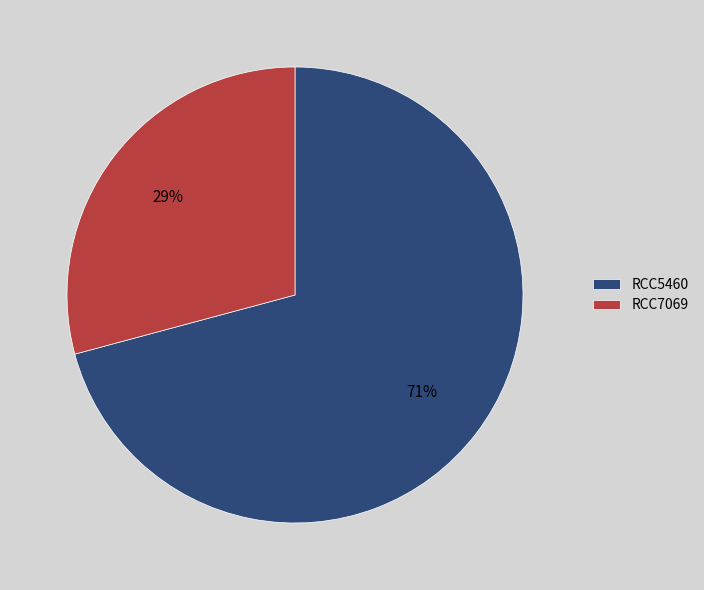

Combined, do RCC5460 and RCC7069 account for over 50%?

Yes